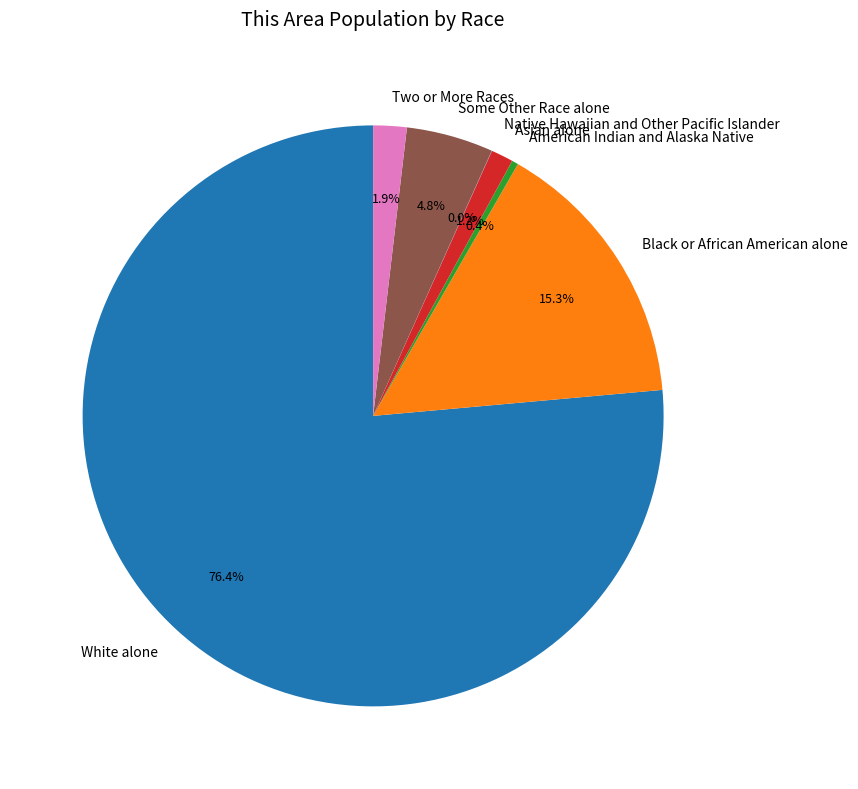

Between Asian alone and White alone, which is larger?

White alone